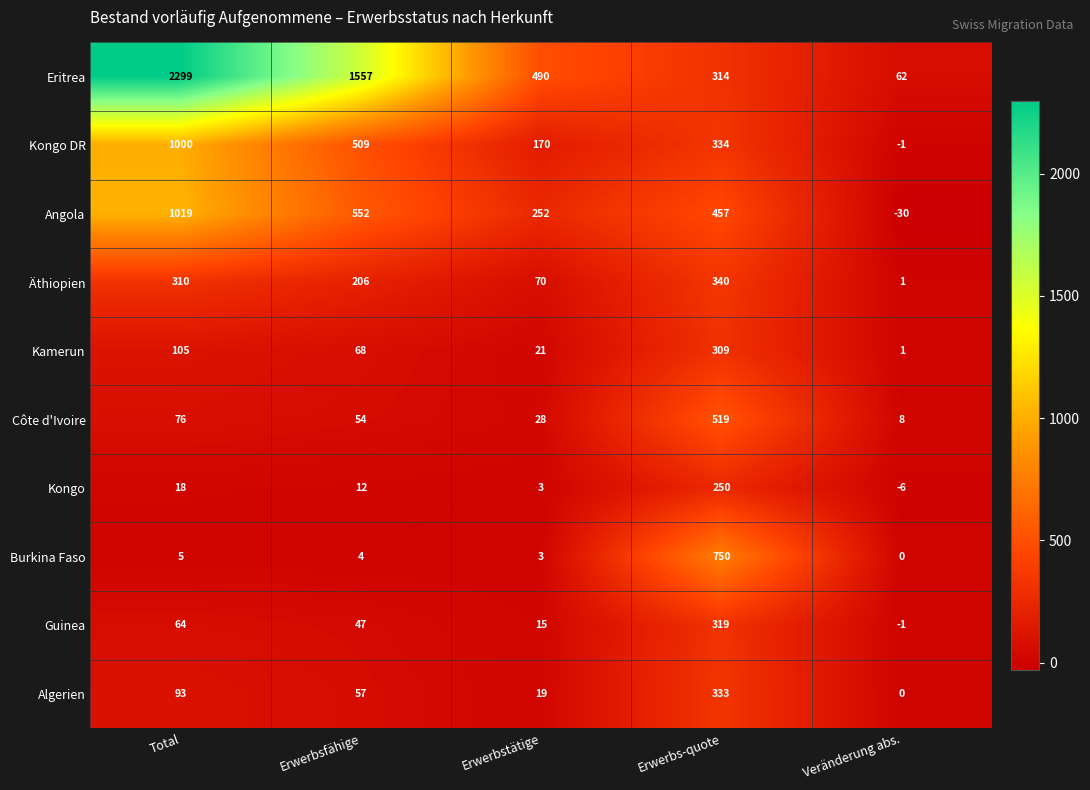

What is the difference between the Äthiopien values at Erwerbstätige and Erwerbsfähige?

136